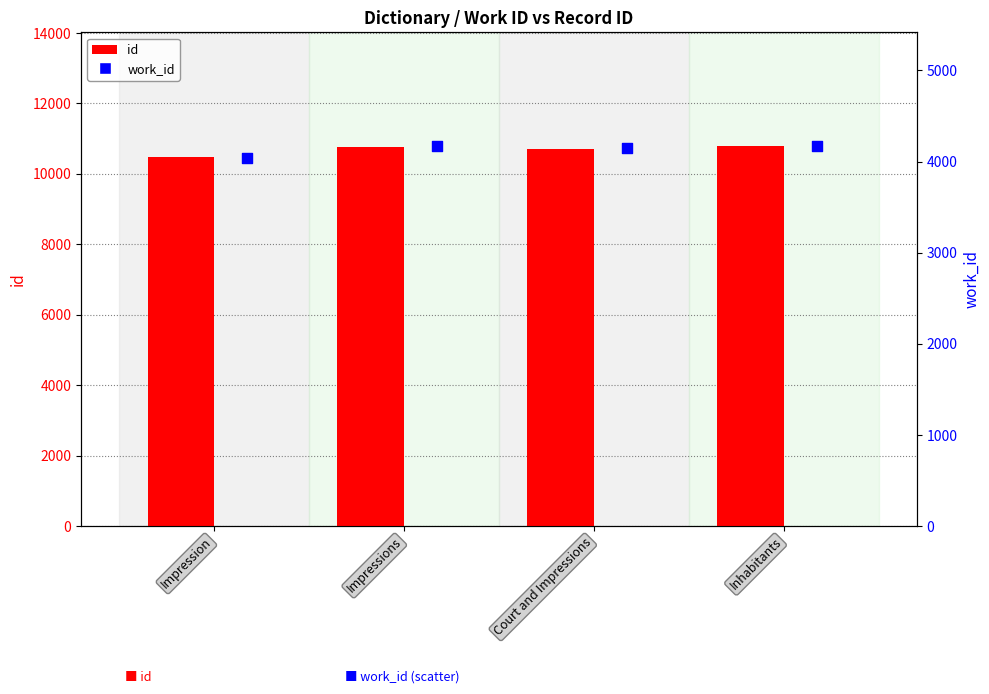

What are all the series names shown in the legend?

id, work_id, work_id (scatter)